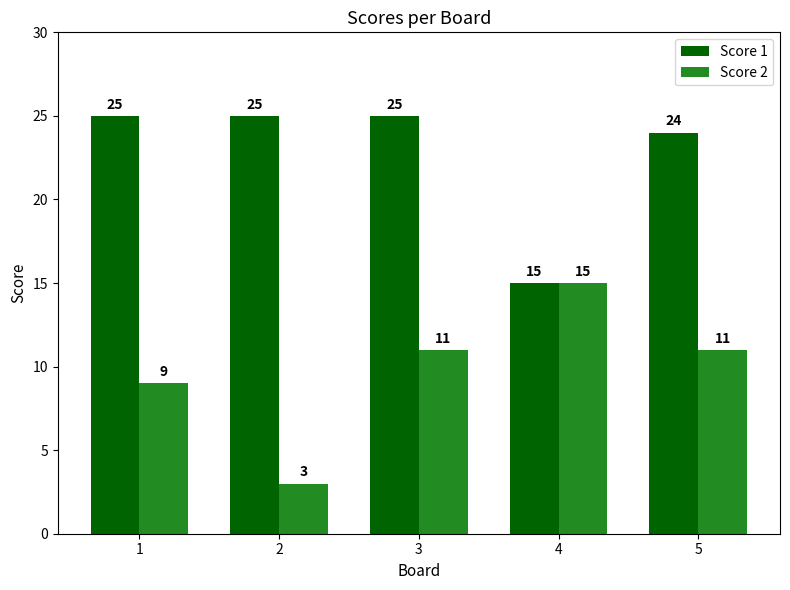

Reading left to right, list all the values displayed in this chart.

Score 1: 25	25	25	15	24
Score 2: 9	3	11	15	11